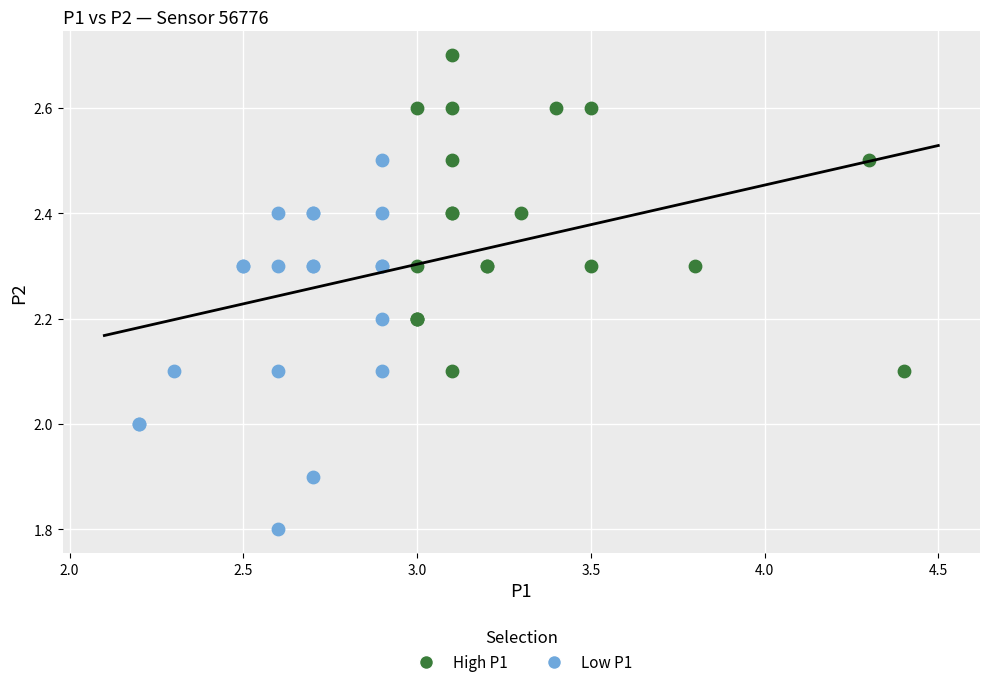

Which series reaches the minimum Y coordinate?

Low P1